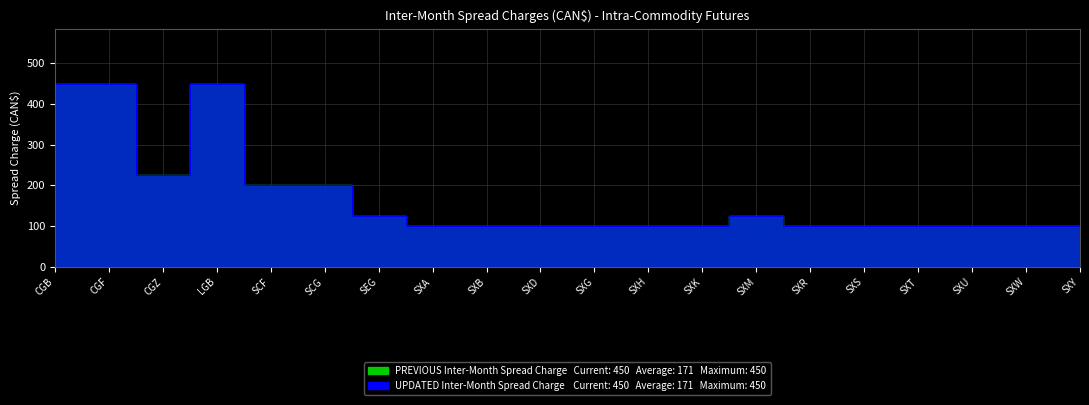

At SXB, list the series in order from smallest to largest.

PREVIOUS Inter-Month Spread Charge, UPDATED Inter-Month Spread Charge